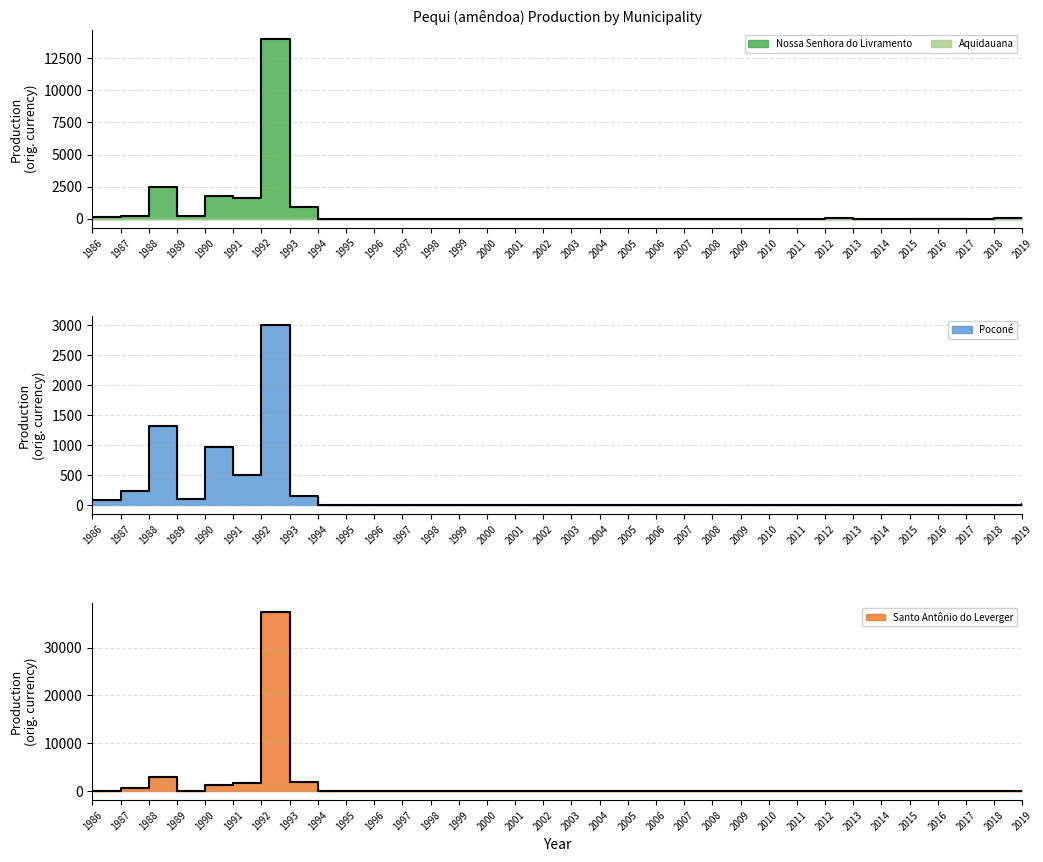

Reading right to left, transcribe all the data shown in this chart.

Nossa Senhora do Livramento: 2019=55	2018=34	2017=3	2016=4	2015=6	2014=7	2013=11	2012=12	2011=10	2010=11	2009=8	2008=6	2007=8	2006=6	2005=6	2004=7	2003=5	2002=5	2001=5	2000=5	1999=7	1998=5	1997=5	1996=6	1995=5	1994=6	1993=900	1992=14000	1991=1600	1990=1800	1989=170	1988=2500	1987=188	1986=150
Poconé: 2019=10	2018=4	2017=0	2016=0	2015=2	2014=2	2013=4	2012=4	2011=3	2010=4	2009=3	2008=2	2007=3	2006=3	2005=3	2004=2	2003=2	2002=2	2001=1	2000=1	1999=1	1998=1	1997=1	1996=1	1995=1	1994=1	1993=150	1992=3000	1991=500	1990=975	1989=91	1988=1325	1987=228	1986=90
Santo Antônio do Leverger: 2019=24	2018=25	2017=31	2016=32	2015=85	2014=77	2013=63	2012=46	2011=44	2010=42	2009=25	2008=20	2007=26	2006=21	2005=21	2004=21	2003=17	2002=14	2001=12	2000=13	1999=17	1998=13	1997=15	1996=15	1995=12	1994=15	1993=1950	1992=37500	1991=1800	1990=1200	1989=88	1988=3000	1987=648	1986=22